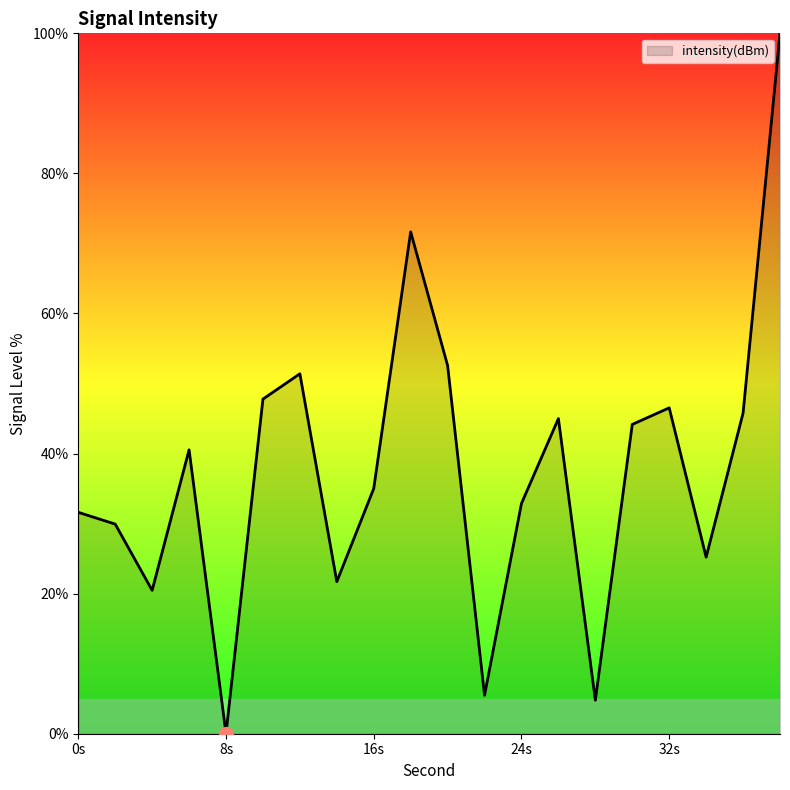

How many series are shown in this chart?

1